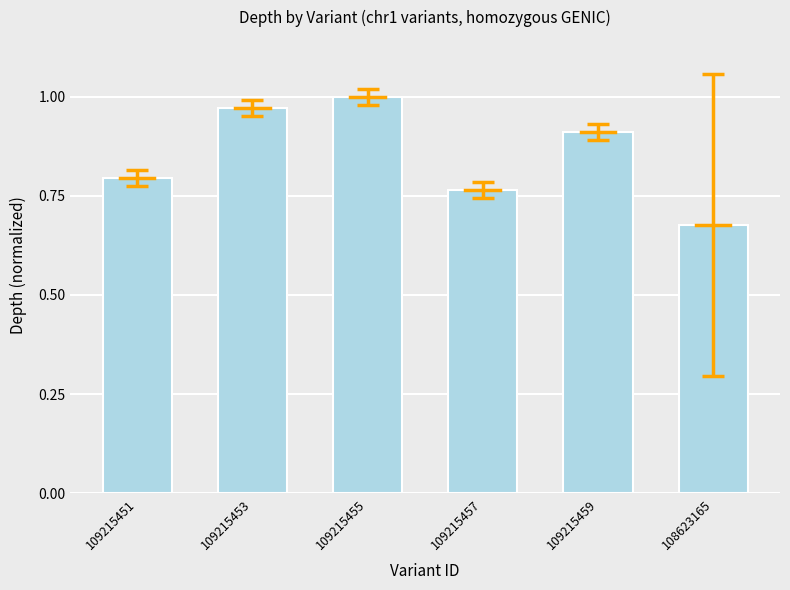

True or false: the data shows 0.6 at 109215453.

False